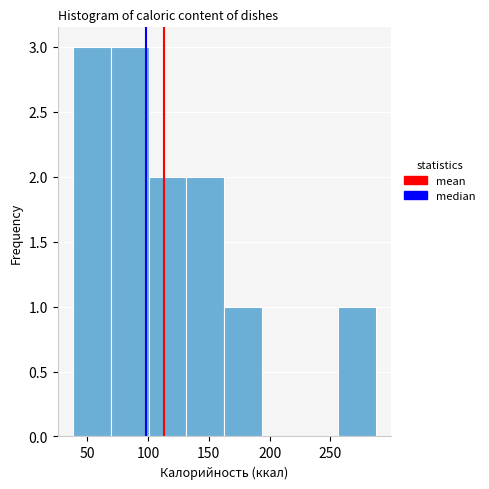

What is the height of the bar covering 255 to 290 on the x-axis? Neither the bar edges nor the heights are printed on the chart, so give them approximately, as read against the axes.

1